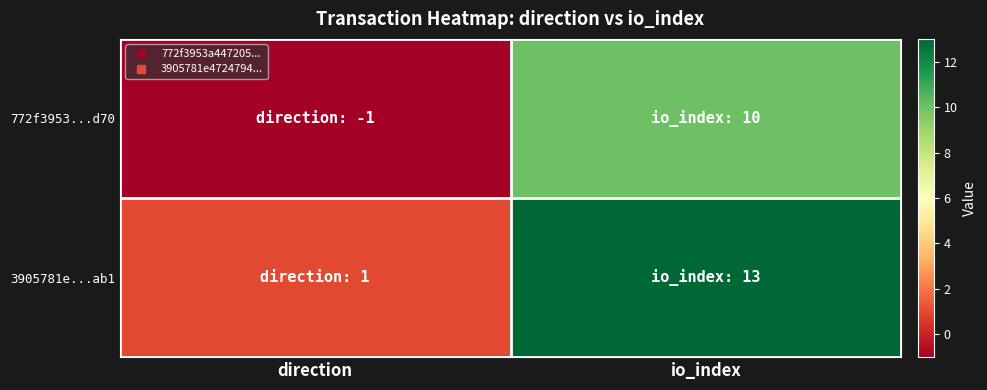

Reading left to right, extract all data points from this chart.

772f3953...d70: direction=-1	io_index=10
3905781e...ab1: direction=1	io_index=13